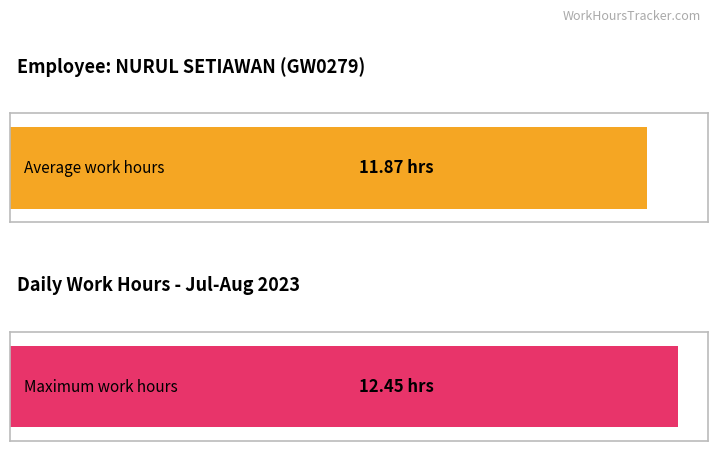

Is it true that the value at 8-Tue is 18.9?

False